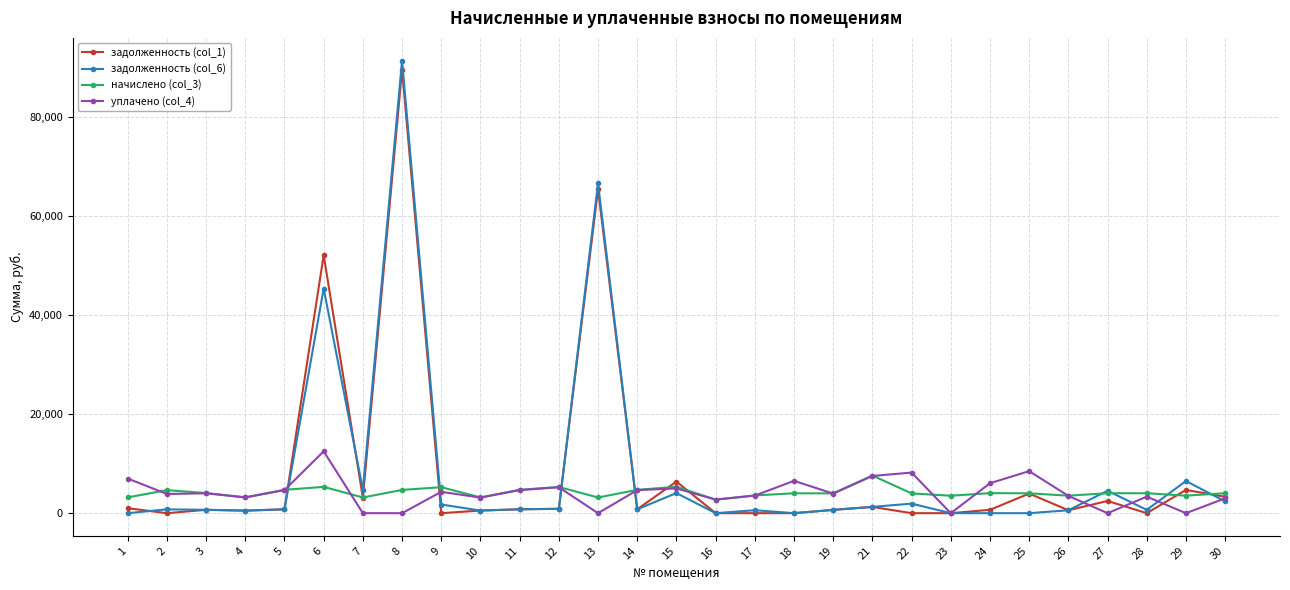

What is the total value across all series at 16?

5481.0